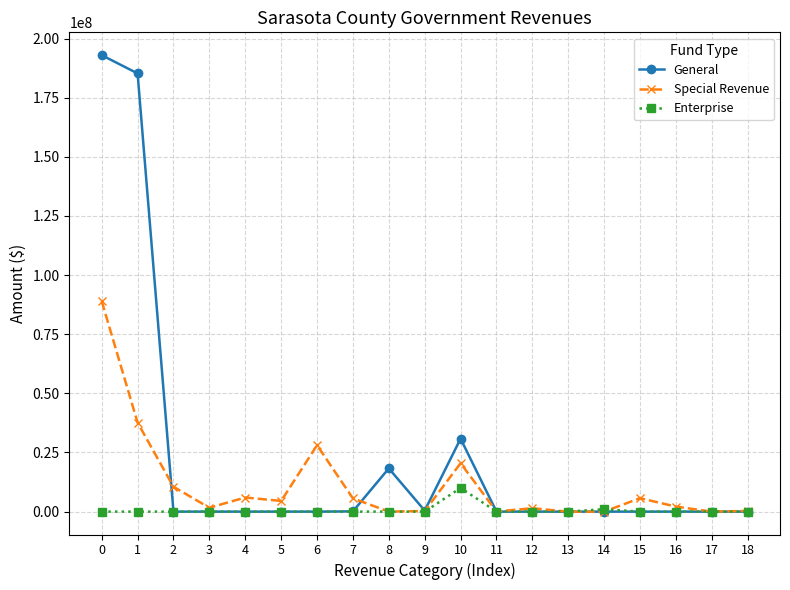

What is the value of the Special Revenue point at the 14th from the left?

-22580